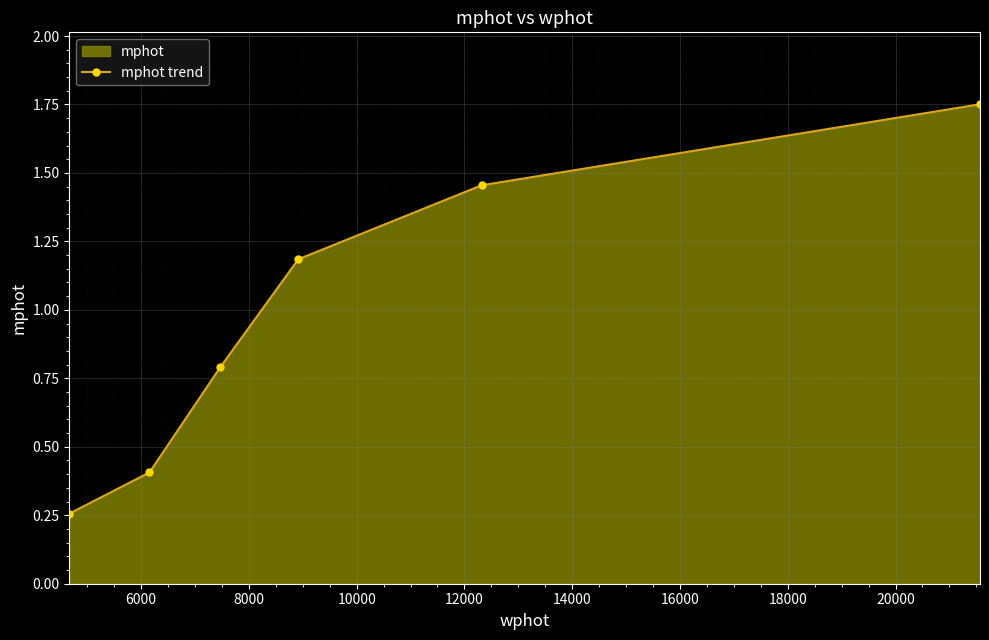

How many lines are shown in the chart?

1